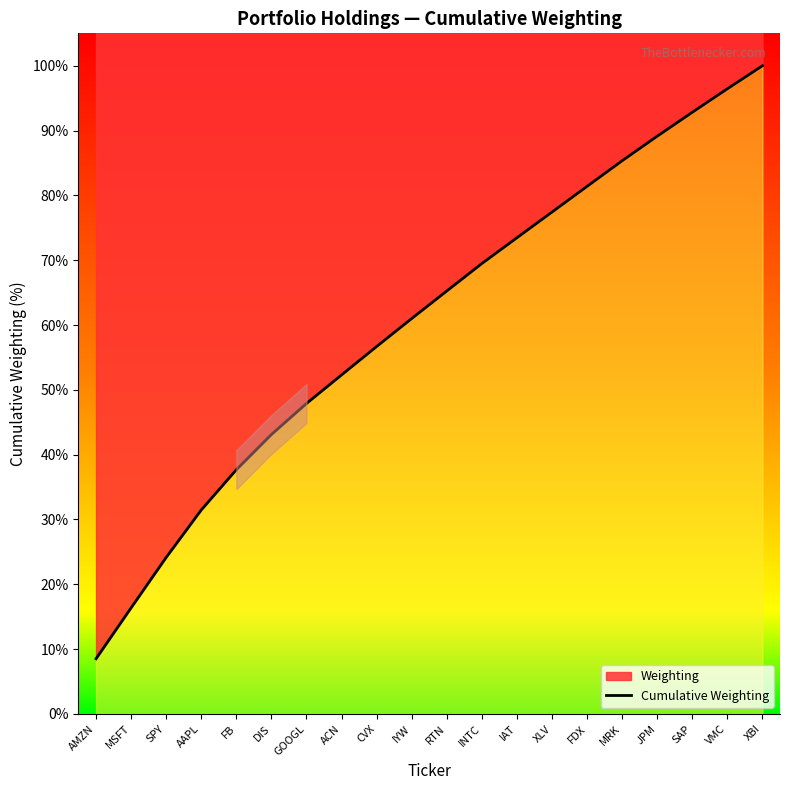

Approximately how many times larger is the value at XLV compared to VMC?

0.8